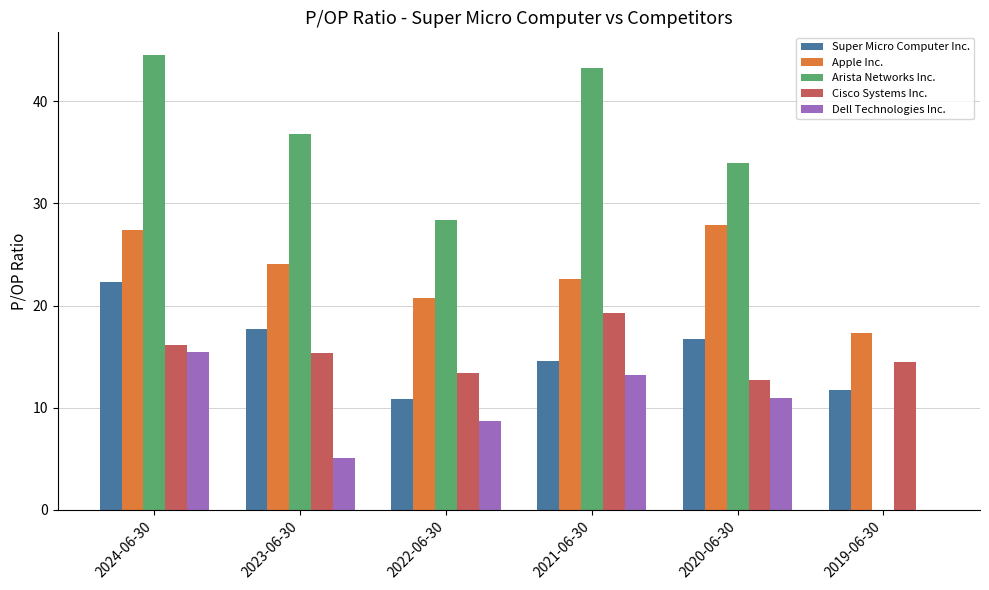

What is the sum of all Super Micro Computer Inc. values?

93.9